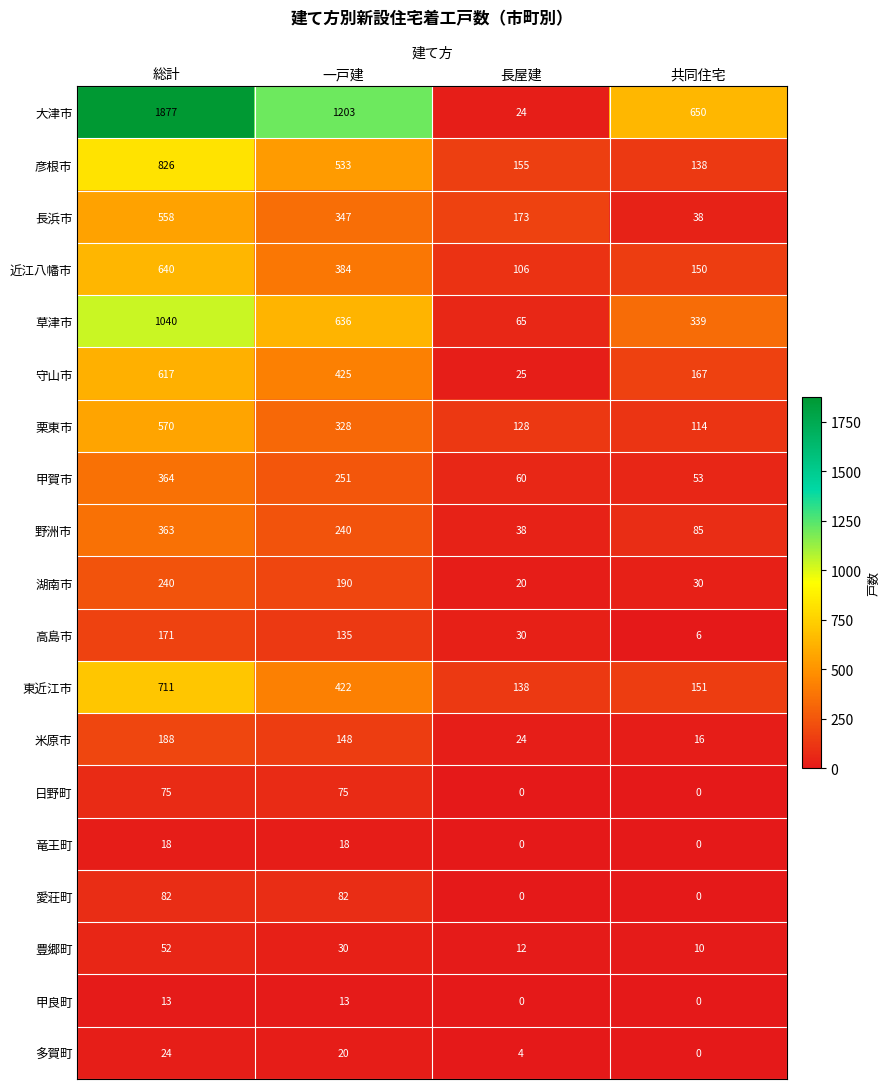

What is the average value of the 彦根市 series?

413